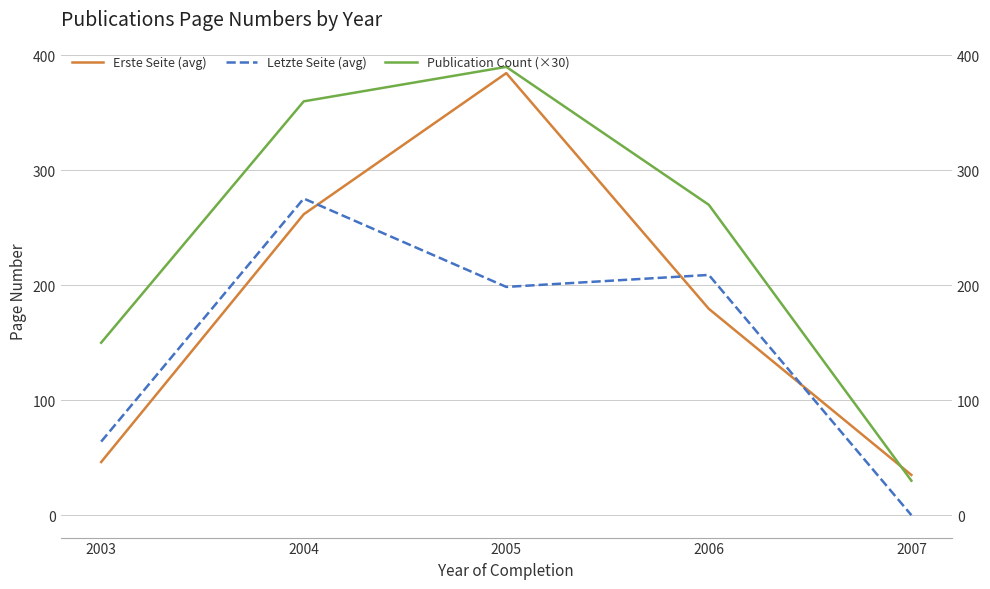

Which category has the lowest value in the Erste Seite (avg) series?

2007